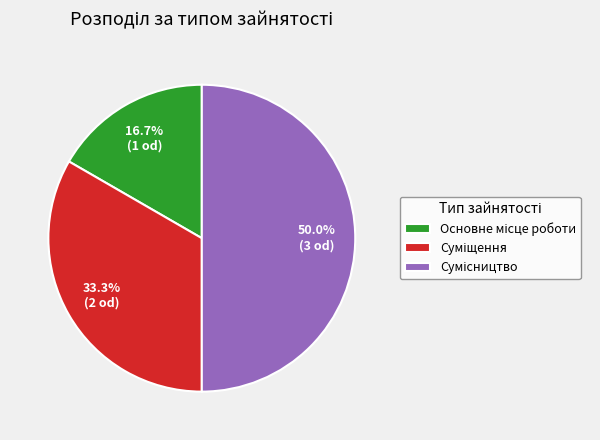

How much of the chart is everything except Сумісництво?

50.0%